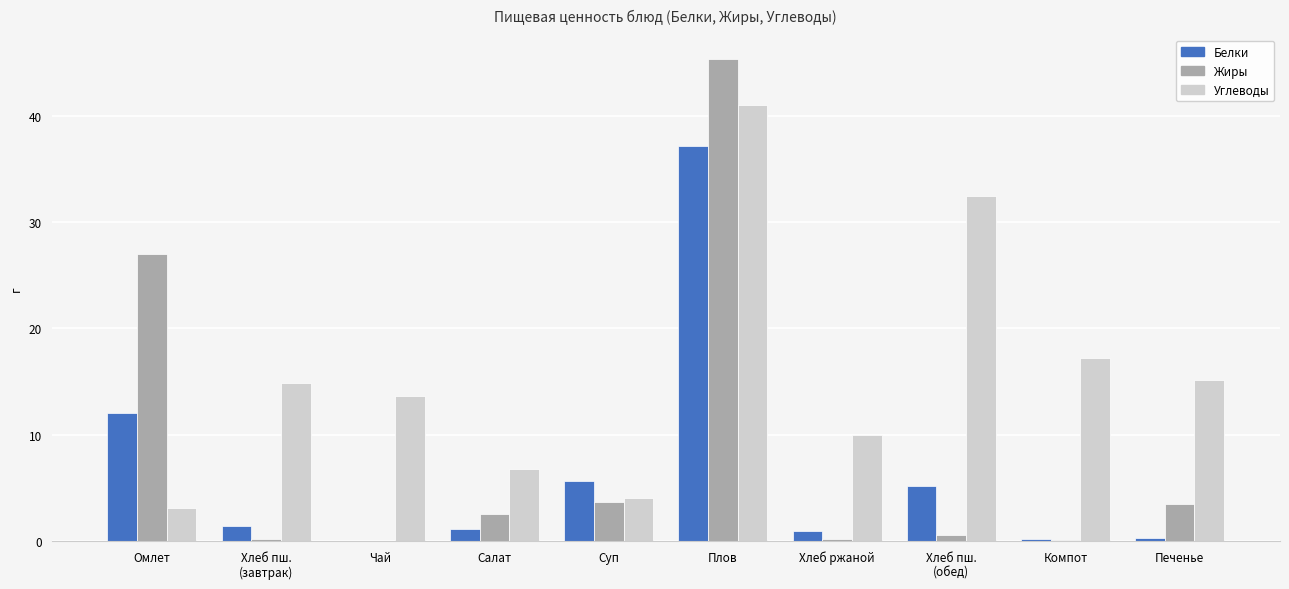

What is the average value of the Жиры series?

8.3